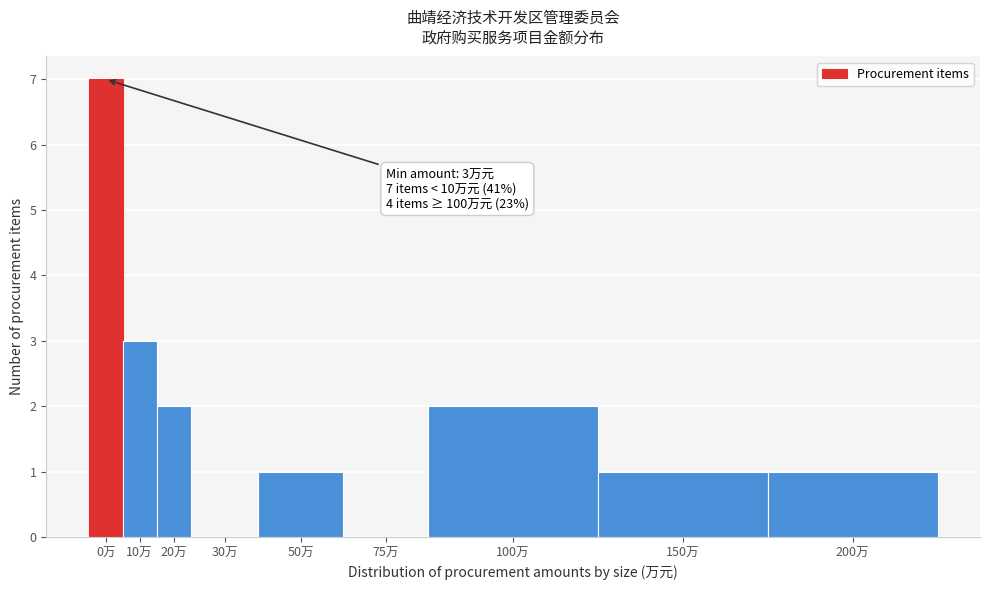

Reading left to right, extract all data points from this chart.

0万=7	10万=3	20万=2	30万=0	50万=1	75万=0	100万=2	150万=1	200万=1